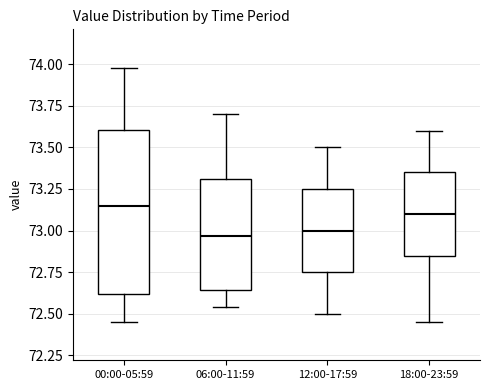

Reading left to right, read every box against the y-axis: the position of its median line, the range the box covers, and the ends of its whiskers. The values are not printed on the chart, so give them approximately, as read against the axis.

00:00-05:59: median 73.15, box 72.60 to 73.60, whiskers 72.45 to 74.00
06:00-11:59: median 72.95, box 72.65 to 73.30, whiskers 72.55 to 73.70
12:00-17:59: median 73.00, box 72.75 to 73.25, whiskers 72.50 to 73.50
18:00-23:59: median 73.10, box 72.85 to 73.35, whiskers 72.45 to 73.60